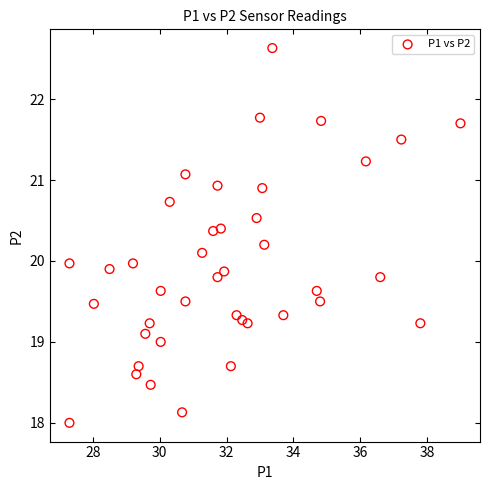

What is the range of Y values (max minus min)?

4.6